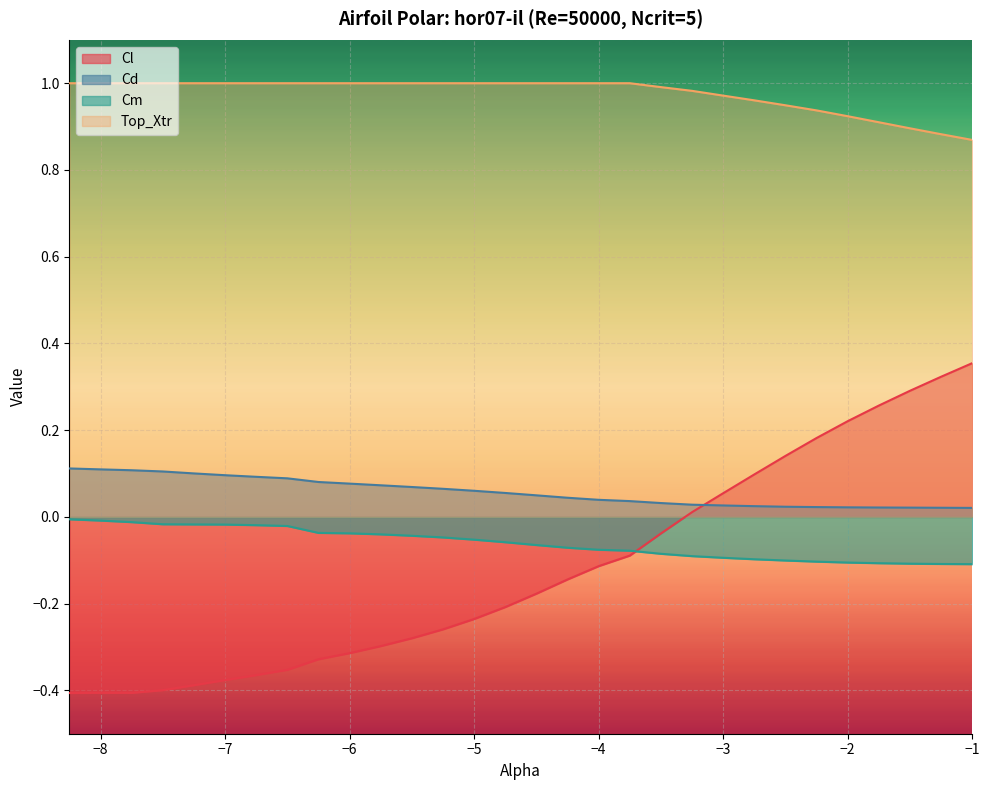

At which category does the chart reach its peak across all series?

-8.25